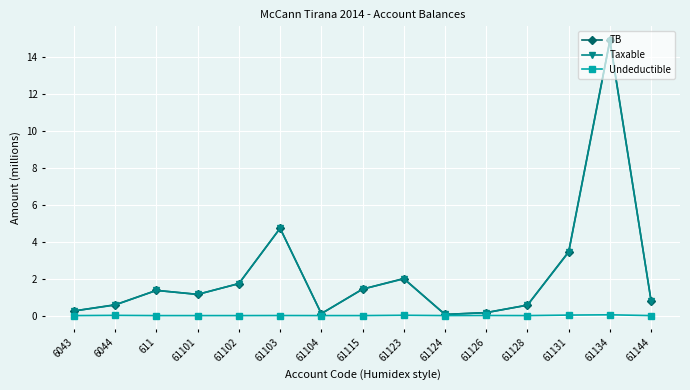

What is the label of the 3rd point from the left?

611